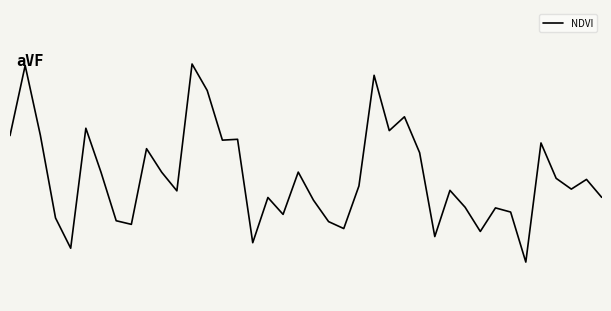

Does the chart have visible grid lines?

No